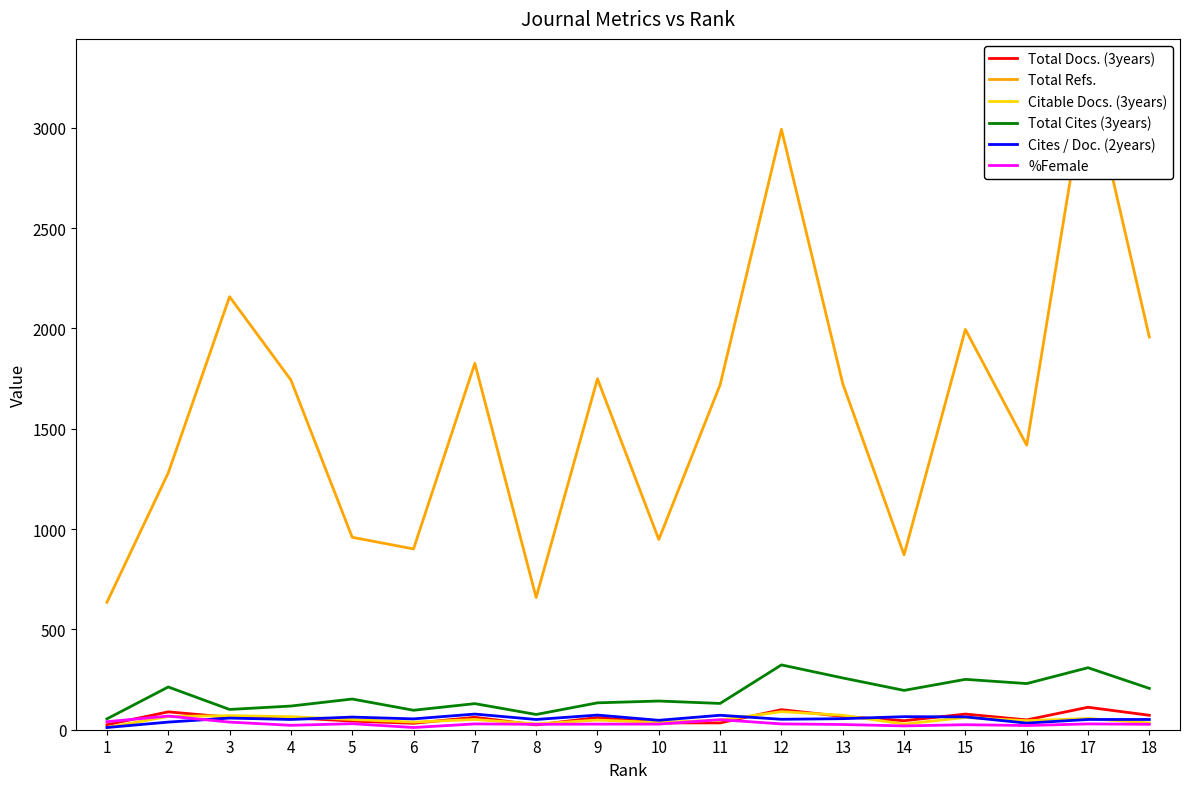

How many data points in Total Cites (3years) are less than 153?

9